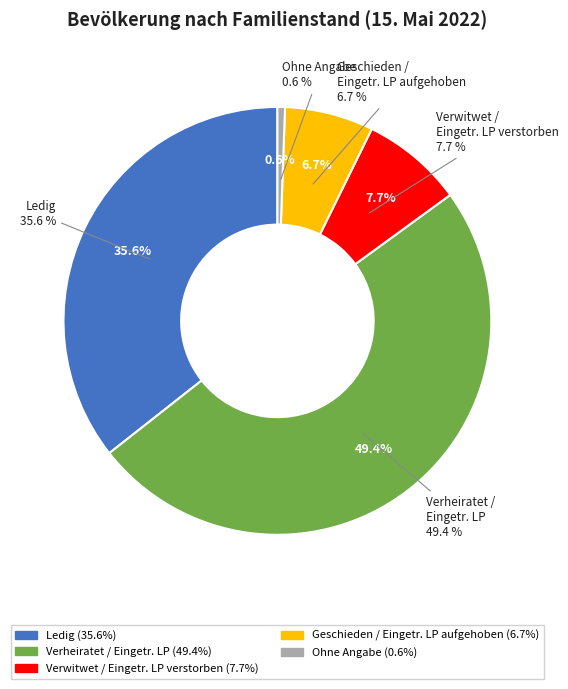

Combined, do Ohne Angabe and Verwitwet/Eingetr. Lebenspartner/-in verstorben account for over 50%?

No